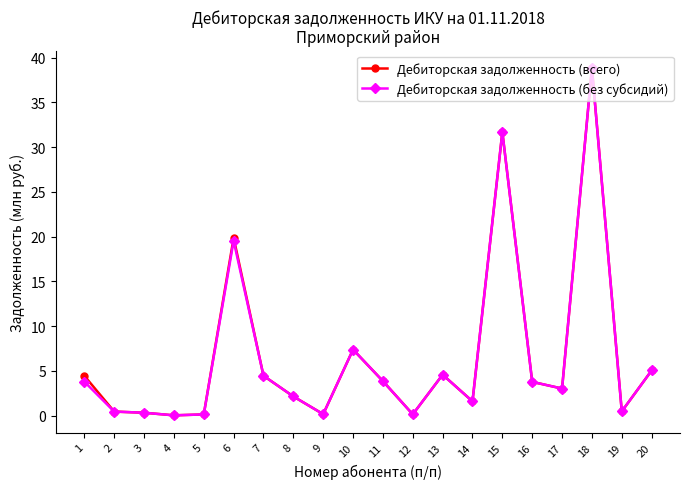

At which label does Дебиторская задолженность (без субсидий) first exceed 3?

1